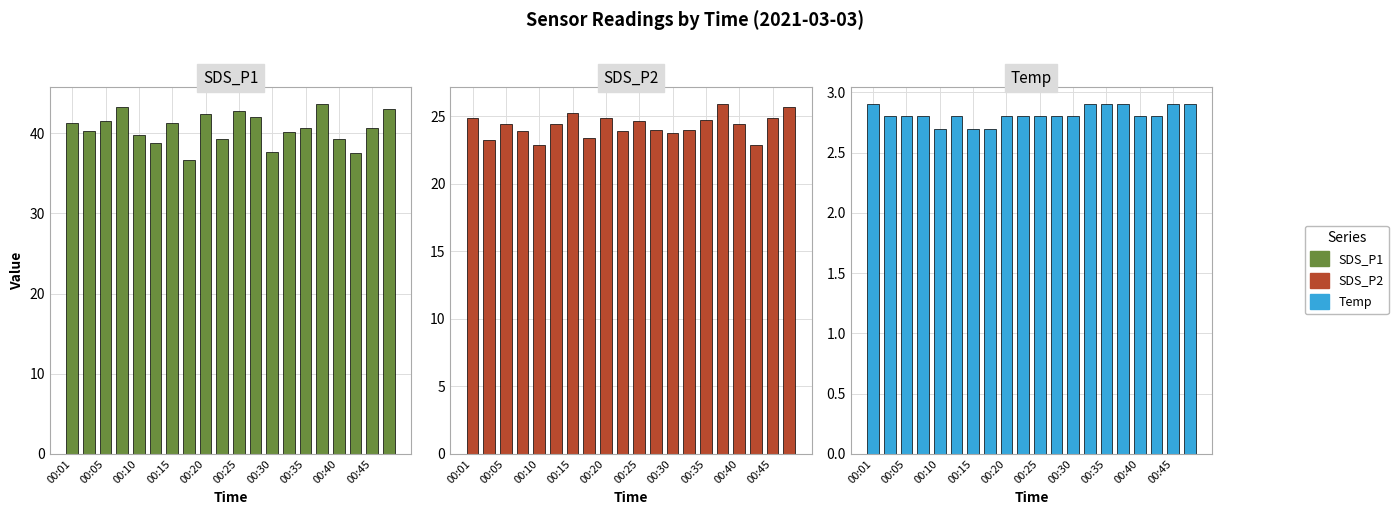

What is the maximum value for SDS_P2?

25.9